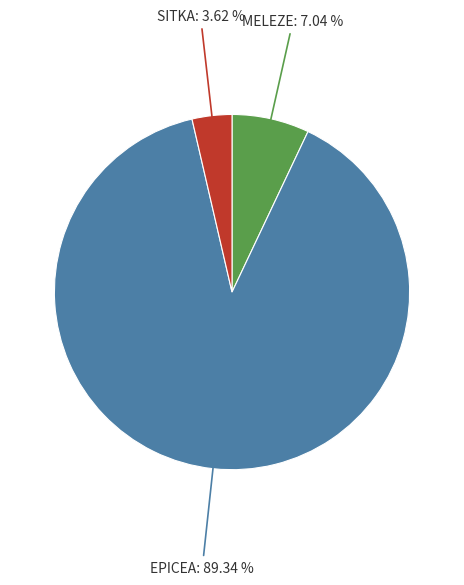

Is there a majority slice in this chart?

Yes